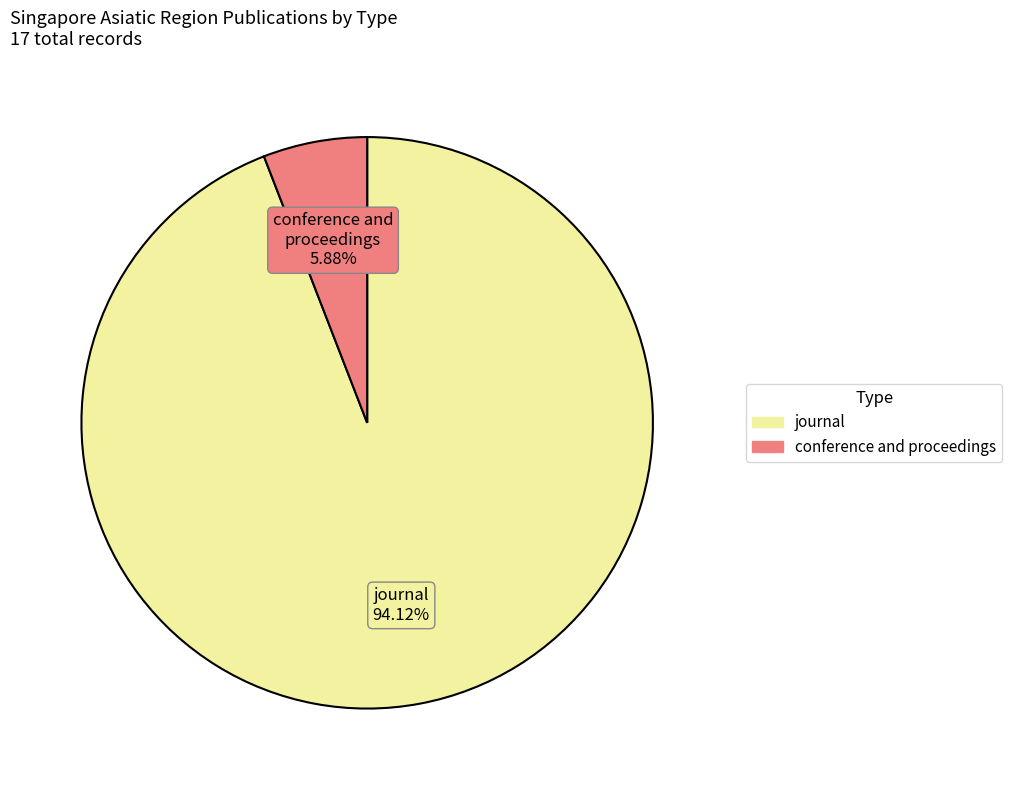

How much of the chart is everything except journal?

5.9%